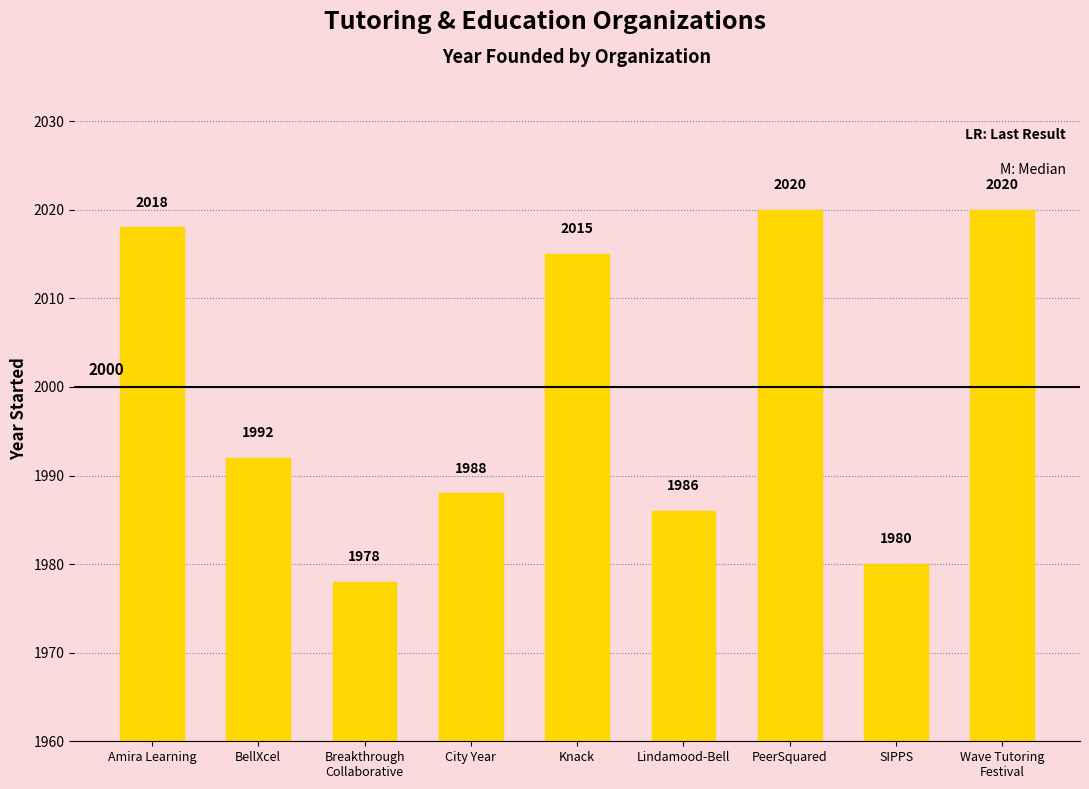

What is the value of the 1st bar from the left?

2018